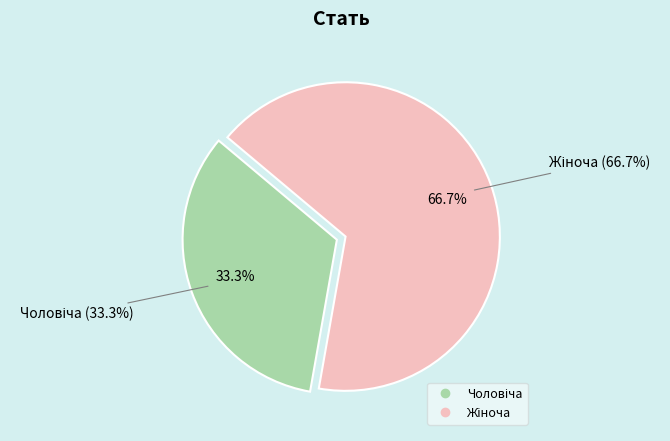

To the nearest percent, what is the difference between the Жіноча and Чоловіча slice percentages?

33%